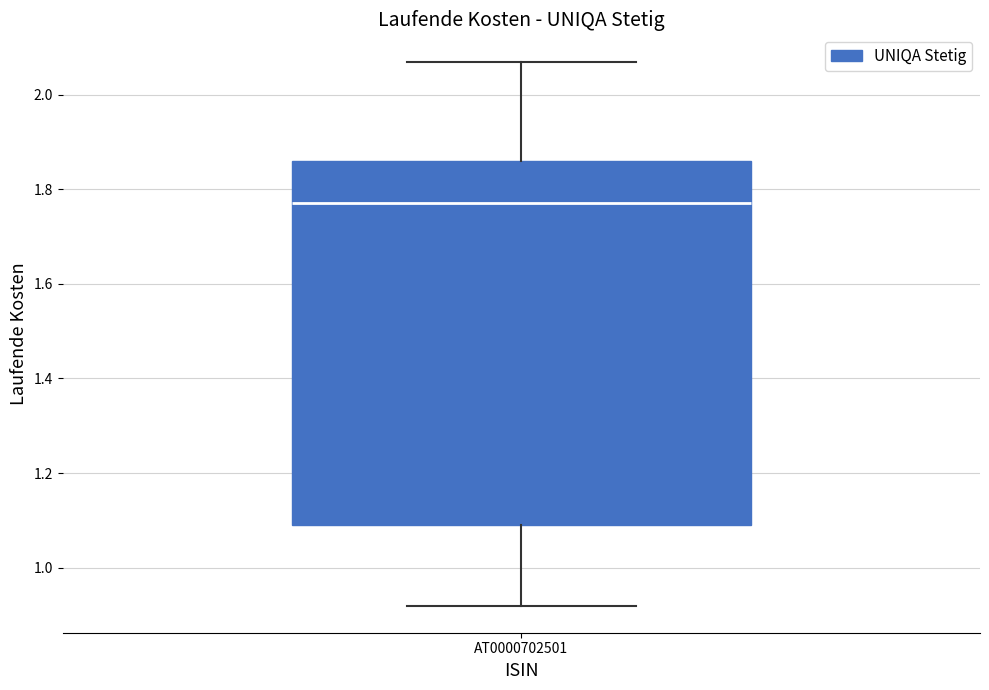

Read this box plot against the y-axis: the position of the median line, the range covered by the box, and the ends of both whiskers. The values are not printed on the chart, so give them approximately, as read against the axis.

median 1.78, box 1.10 to 1.86, whiskers 0.92 to 2.08